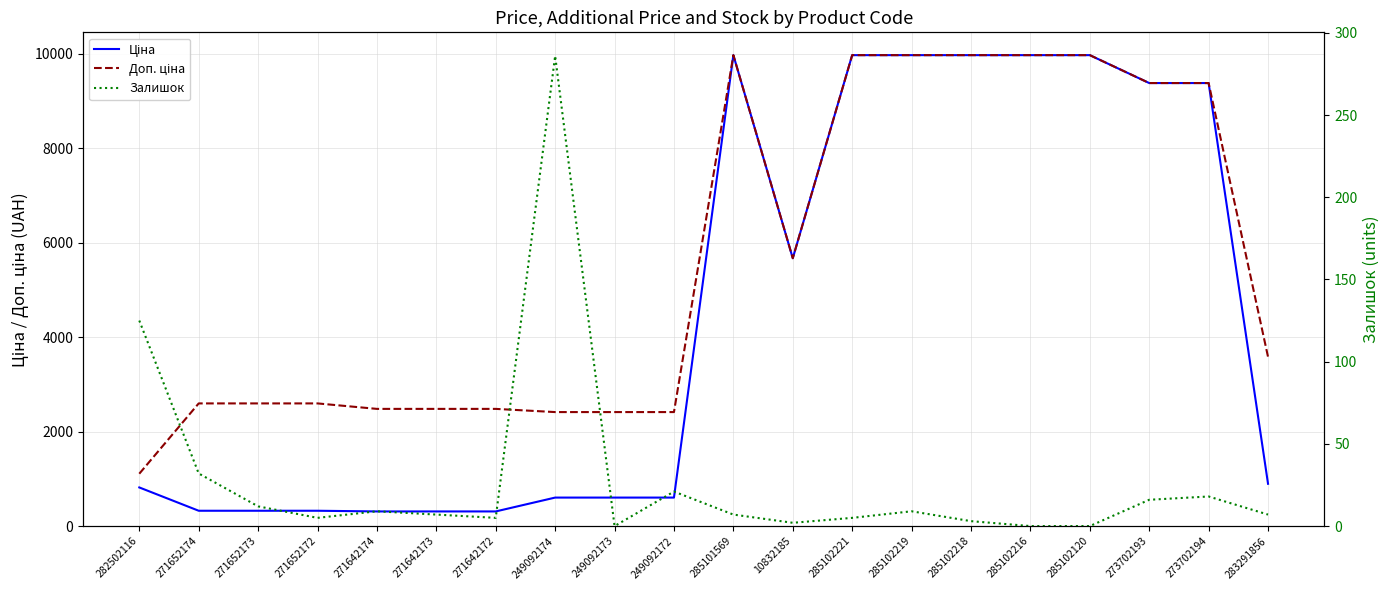

Reading right to left, list all the values displayed in this chart.

Ціна: 895.9	9384.0	9384.0	9975.0	9975.0	9975.0	9975.0	9975.0	5673.8	9975.0	603.7	603.7	603.7	310.3	310.3	310.3	324.8	324.8	324.8	818.5
Доп. ціна: 3583.6	9384.0	9384.0	9975.0	9975.0	9975.0	9975.0	9975.0	5673.8	9975.0	2414.8	2414.8	2414.8	2482.4	2482.4	2482.4	2598.3	2598.3	2598.3	1109.2
Залишок: 7.0	18.0	16.0	0.0	0.0	3.0	9.0	5.0	2.0	7.0	21.0	0.0	286.0	5.0	7.0	9.0	5.0	12.0	32.0	125.0